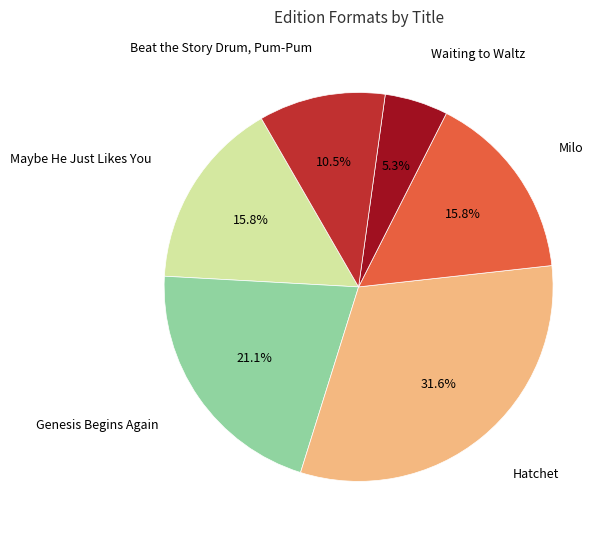

Is it true that Maybe He Just Likes You is 29% of the pie?

False